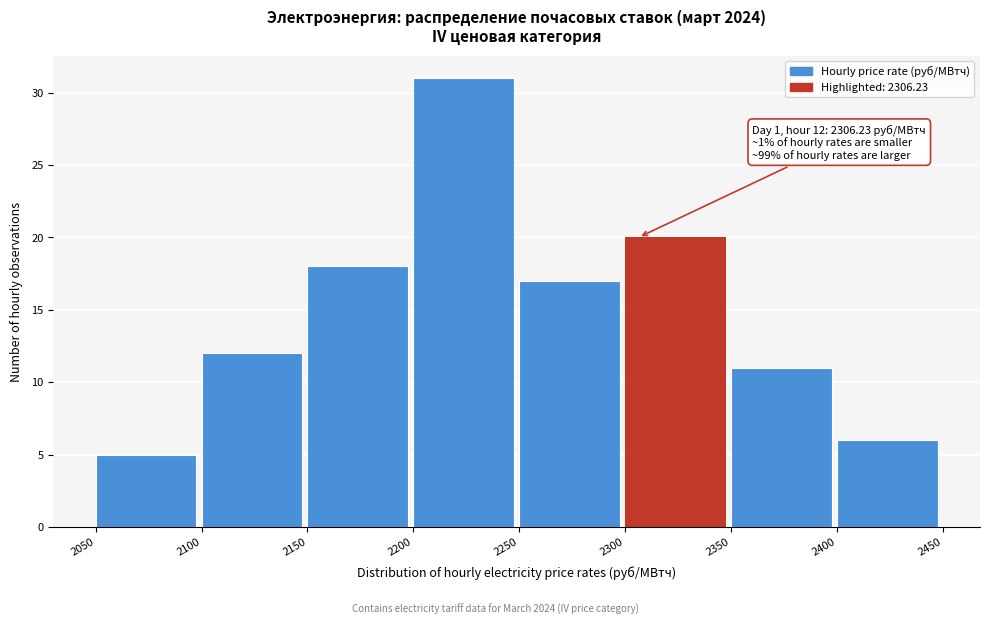

Over which range of the x-axis is the bar tallest?

2200 to 2250